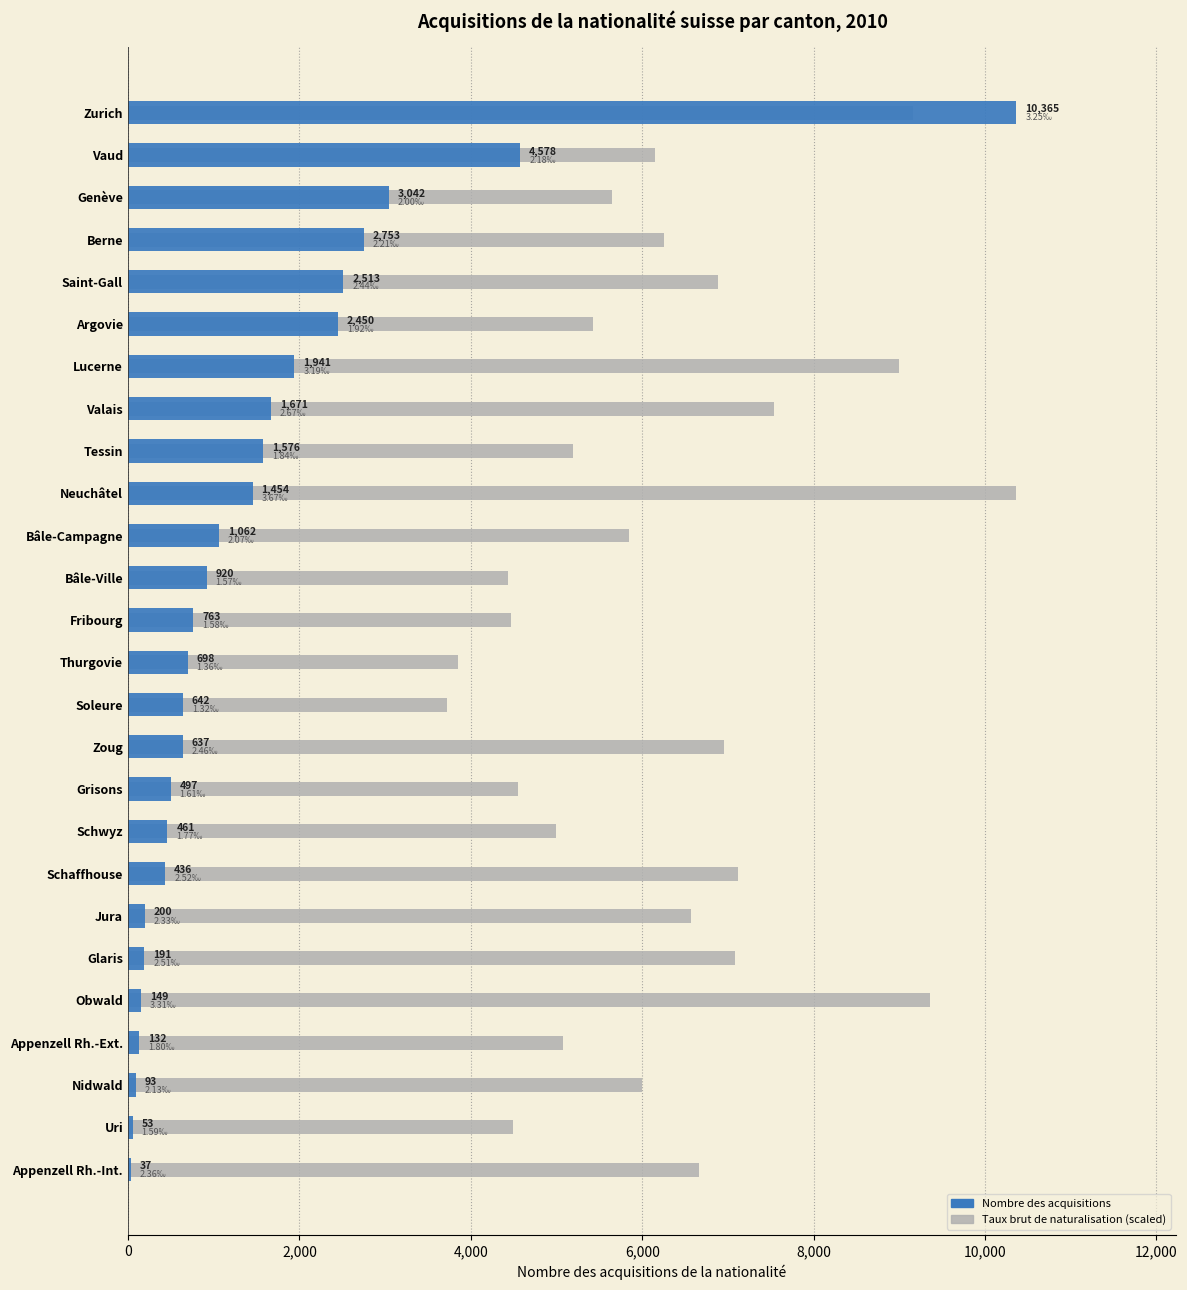

List the series in order of their overall mean, lowest first.

Nombre des acquisitions, Taux brut de naturalisation (scaled)